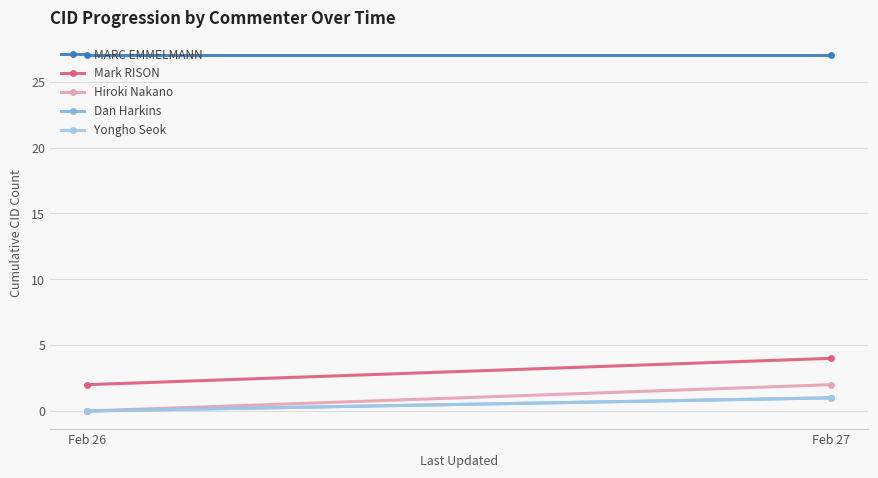

What is the average value of the MARC EMMELMANN series?

27